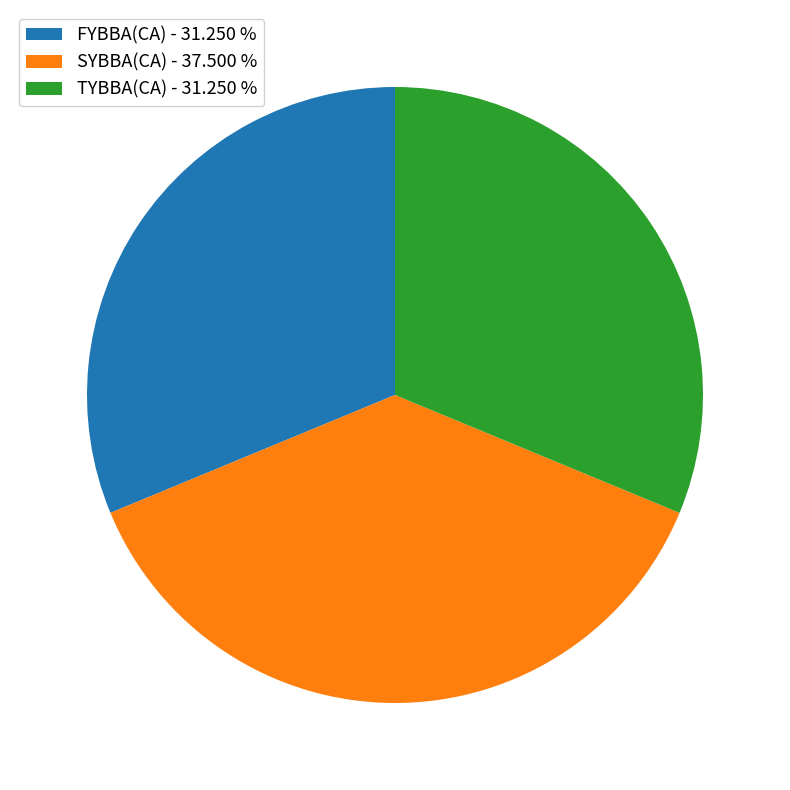

Is there any slice that represents more than half of the pie?

No